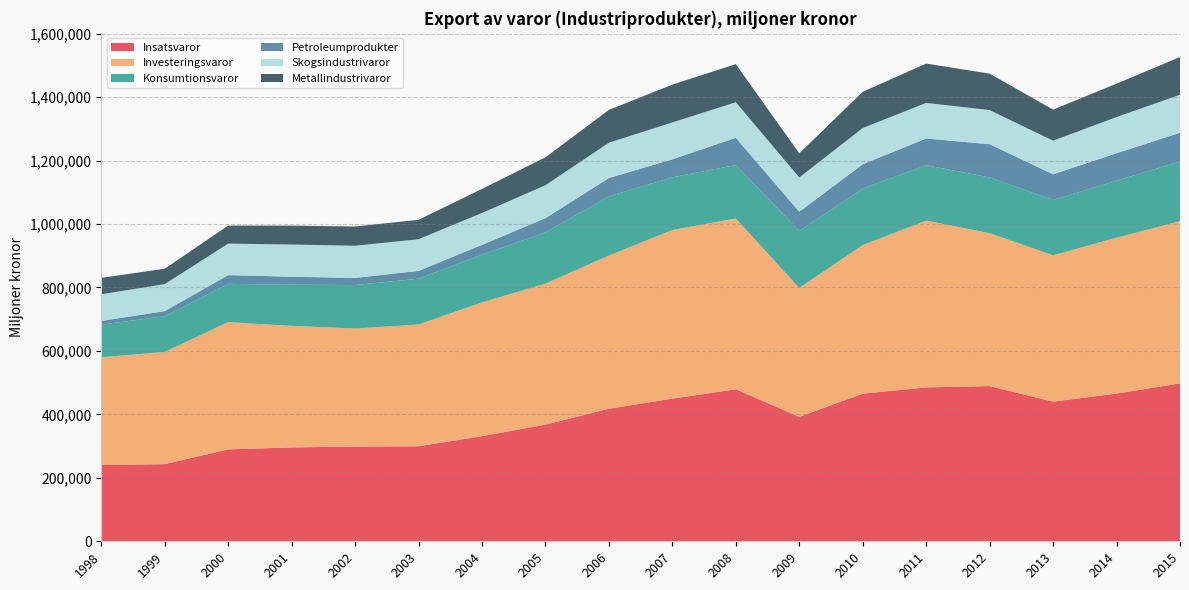

Reading left to right, what are all the values shown in this chart?

Insatsvaror: 1998=240543.0	1999=243249.0	2000=289691.0	2001=295950.0	2002=298591.0	2003=299610.0	2004=331485.0	2005=367629.0	2006=417847.0	2007=449699.0	2008=479155.0	2009=392319.0	2010=465337.0	2011=485051.0	2012=489182.0	2013=440225.0	2014=465607.6	2015=497843.0
Investeringsvaror: 1998=339466.0	1999=353735.0	2000=401317.0	2001=382959.0	2002=372183.0	2003=383837.0	2004=421502.0	2005=444803.0	2006=482899.0	2007=531555.0	2008=538296.0	2009=406388.0	2010=468445.0	2011=525903.0	2012=482031.0	2013=461235.0	2014=491305.6	2015=511472.2
Konsumtionsvaror: 1998=103012.0	1999=112406.0	2000=120508.0	2001=129894.0	2002=136983.0	2003=144206.0	2004=150553.0	2005=161271.0	2006=186525.0	2007=166113.0	2008=168424.0	2009=179478.0	2010=178069.0	2011=174341.0	2012=175775.0	2013=174170.0	2014=179838.6	2015=187741.7
Petroleumprodukter: 1998=11478.0	1999=16147.0	2000=27365.0	2001=25151.0	2002=22430.0	2003=24680.0	2004=30861.0	2005=44831.0	2006=57848.0	2007=56657.0	2008=85934.0	2009=60619.0	2010=76712.0	2011=84368.0	2012=104679.0	2013=81174.0	2014=86384.5	2015=90714.4
Skogsindustrivaror: 1998=84102.0	1999=85076.0	2000=99394.0	2001=101506.0	2002=101342.0	2003=99858.0	2004=100528.0	2005=103801.0	2006=111278.0	2007=116264.0	2008=112110.0	2009=108013.0	2010=113962.0	2011=112178.0	2012=107590.0	2013=105971.0	2014=114085.7	2015=119726.4
Metallindustrivaror: 1998=51787.0	1999=48424.0	2000=56852.0	2001=59504.0	2002=60724.0	2003=61137.0	2004=75663.0	2005=88013.0	2006=103352.0	2007=119234.0	2008=120121.0	2009=75902.0	2010=114278.0	2011=123930.0	2012=114848.0	2013=97838.0	2014=105193.0	2015=118837.2